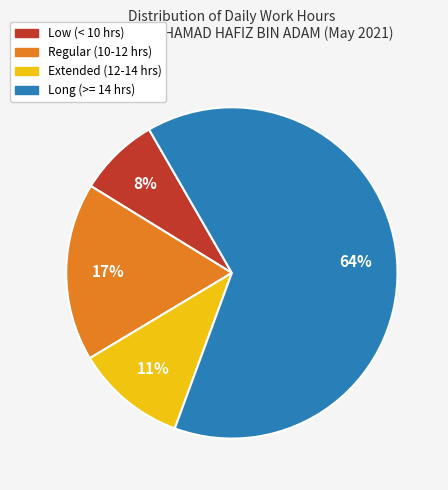

To the nearest percent, what is the average slice percentage?

25%